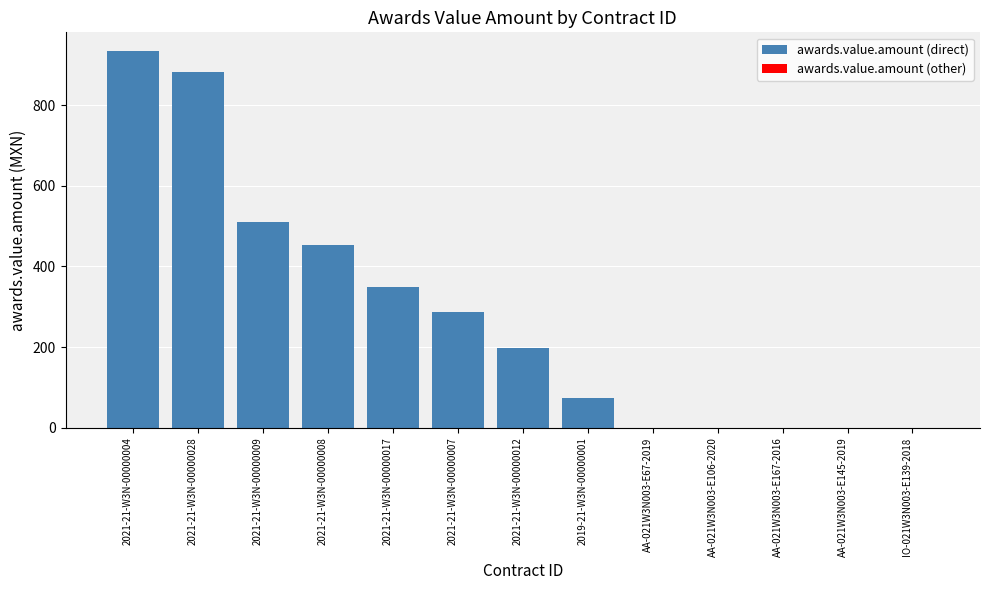

What position from the right is 2021-21-W3N-00000012?

2